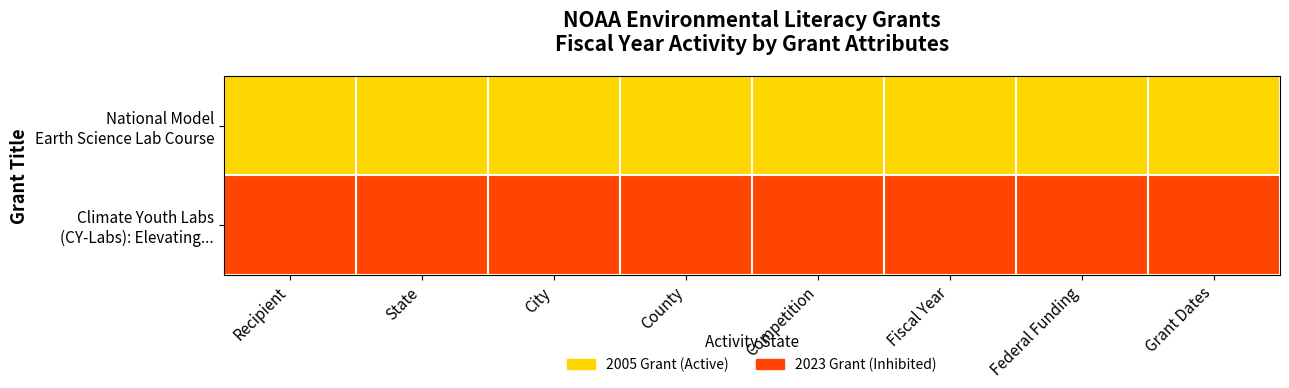

At which category is the sum across all series the highest?

Recipient